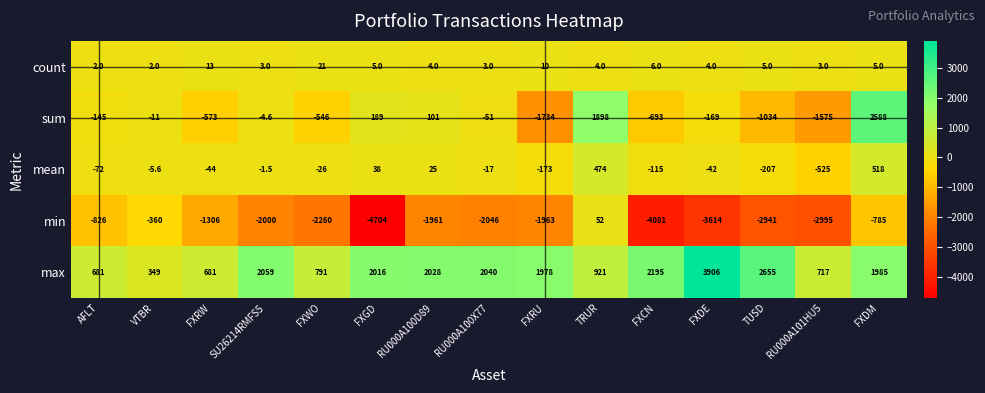

What is the difference between the highest and lowest values at RU000A101HU5?

3712.0